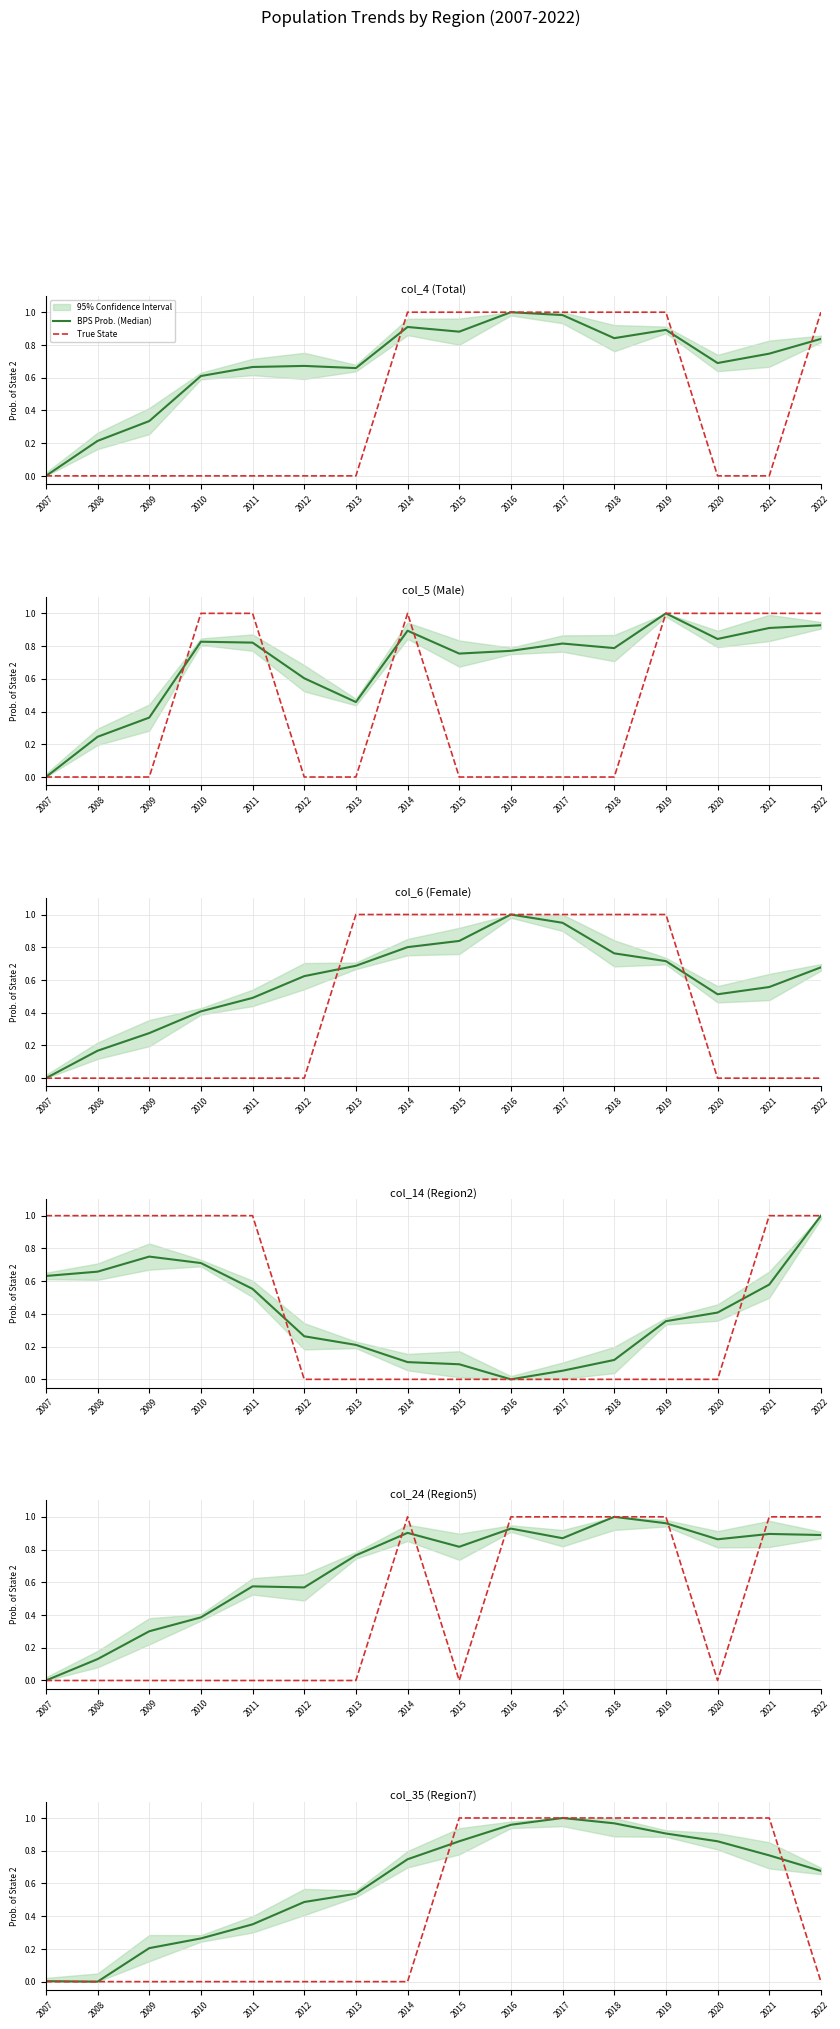

Reading left to right, what are all the values shown in this chart?

BPS Prob. (Median): 2007=0.0	2008=0.0	2009=0.2	2010=0.3	2011=0.4	2012=0.5	2013=0.5	2014=0.7	2015=0.9	2016=1.0	2017=1.0	2018=1.0	2019=0.9	2020=0.9	2021=0.8	2022=0.7
True State: 2007=0.0	2008=0.0	2009=0.0	2010=0.0	2011=0.0	2012=0.0	2013=0.0	2014=0.0	2015=1.0	2016=1.0	2017=1.0	2018=1.0	2019=1.0	2020=1.0	2021=1.0	2022=0.0